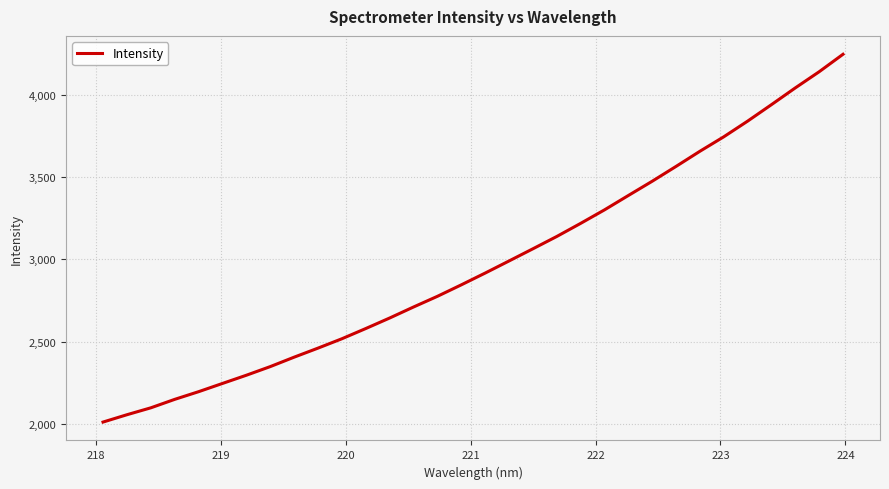

What is the maximum value shown in the chart?

4245.2